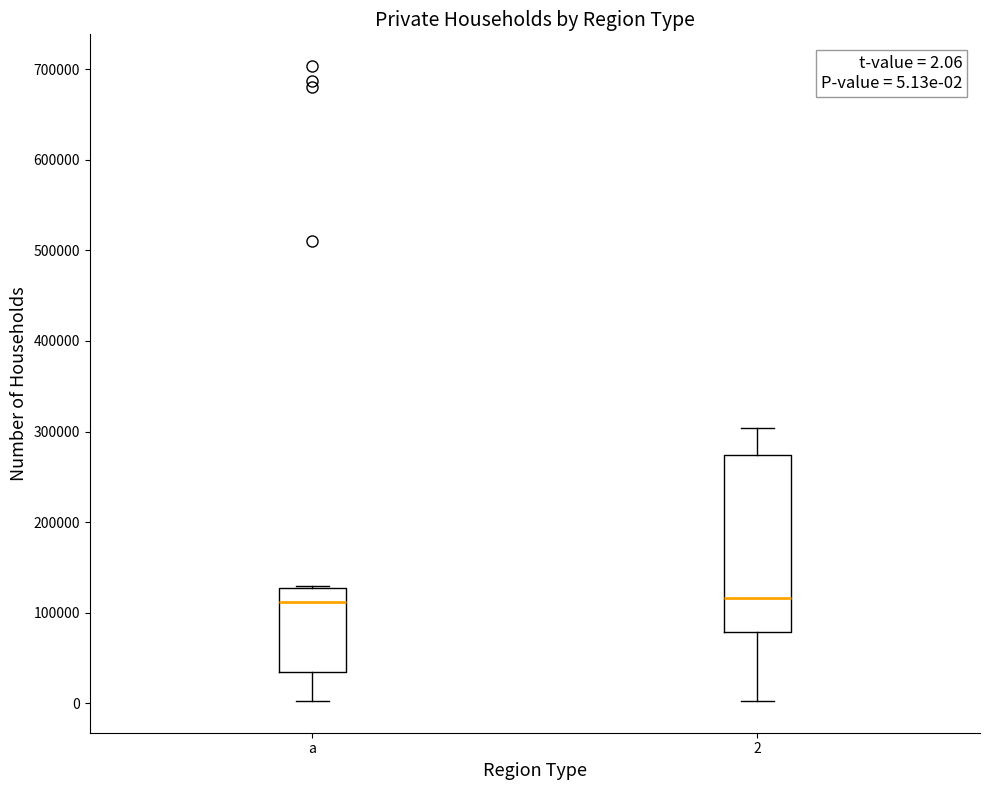

Which box is the tallest, from its lower edge to its upper edge?

2